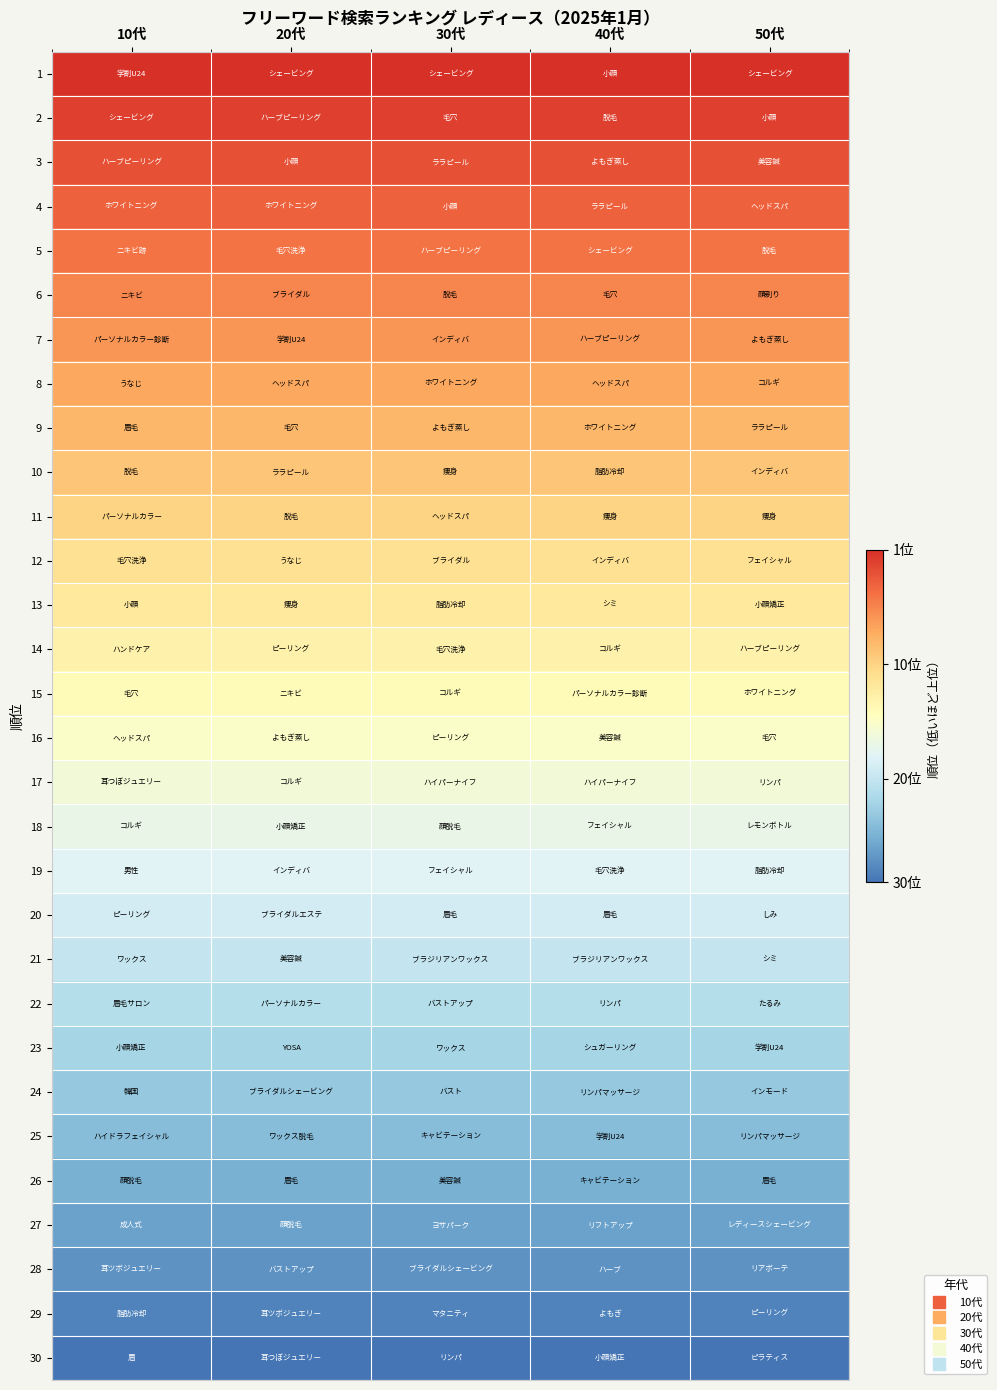

What is the smallest value displayed?

1